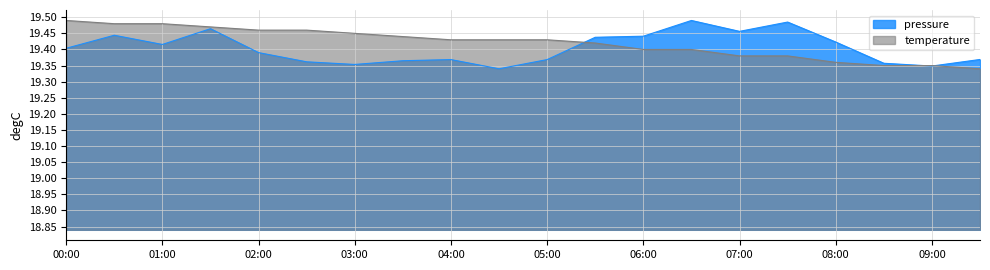

List the series in order of their overall mean, lowest first.

pressure, temperature